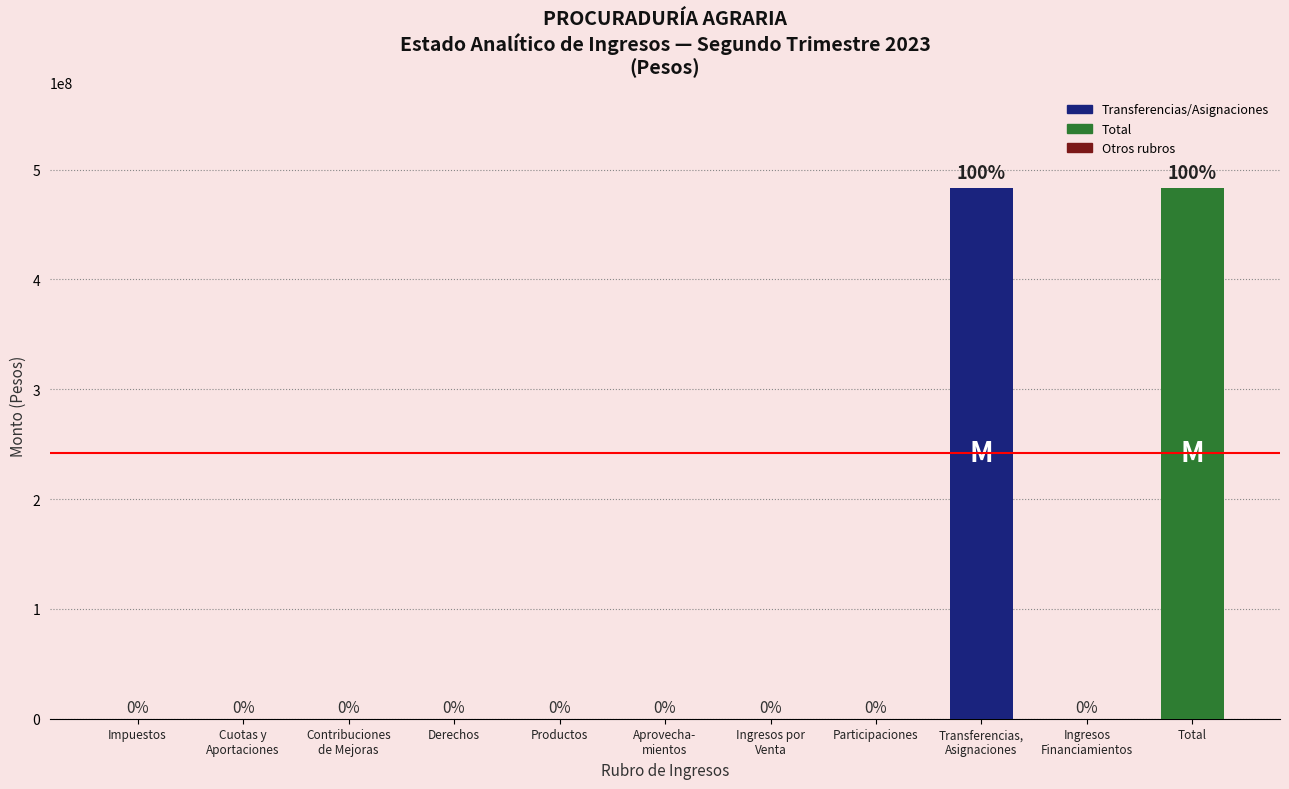

What is the greatest value displayed?

483472400.3